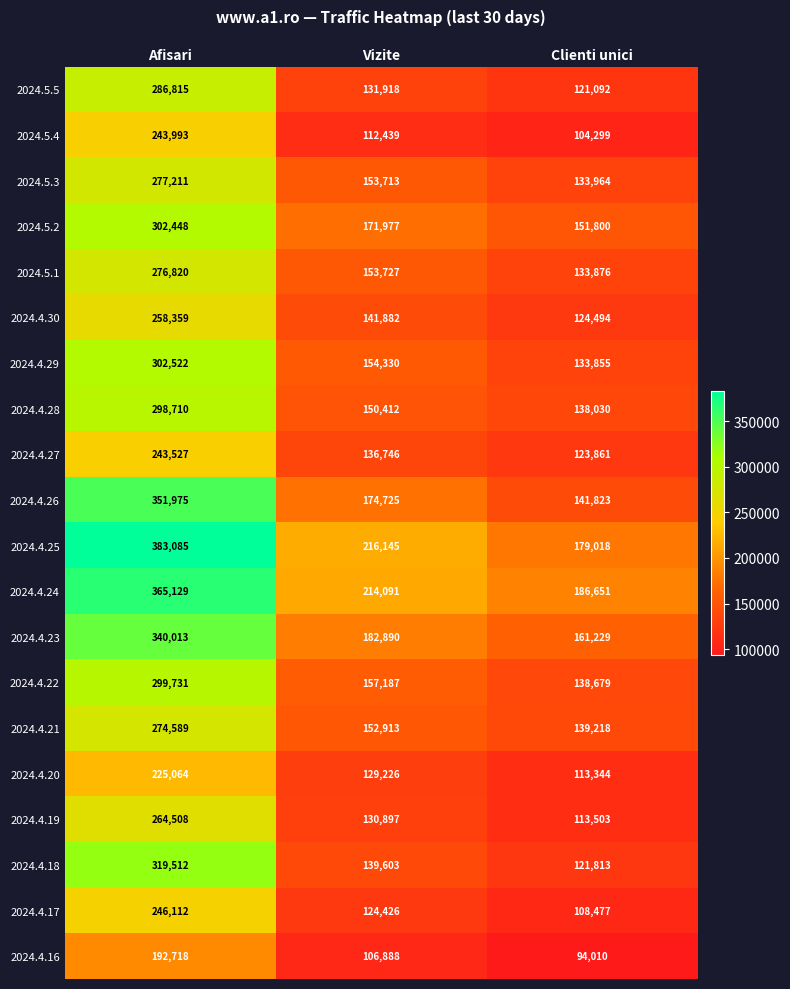

Is it true that 2024.4.21 equals 139218 at Clienti unici?

True